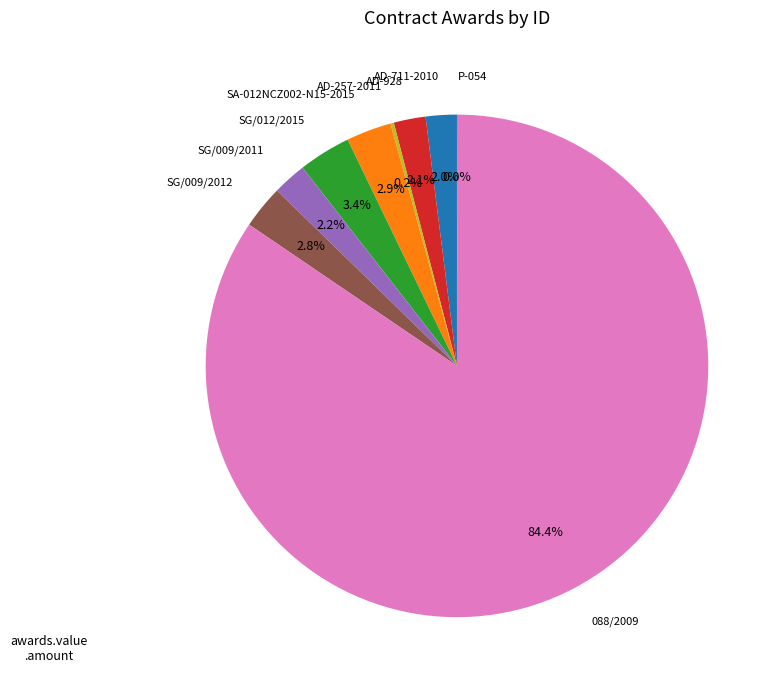

What is the ratio of the value at SG/009/2011 to the value at SG/009/2012?

0.8